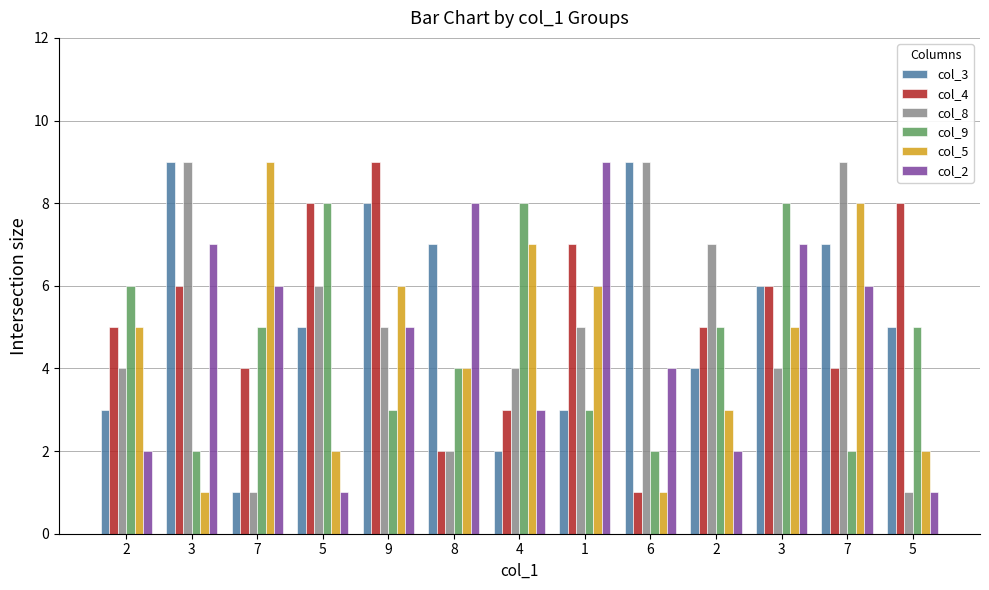

Which series changed the most between 3 and 5?

col_8